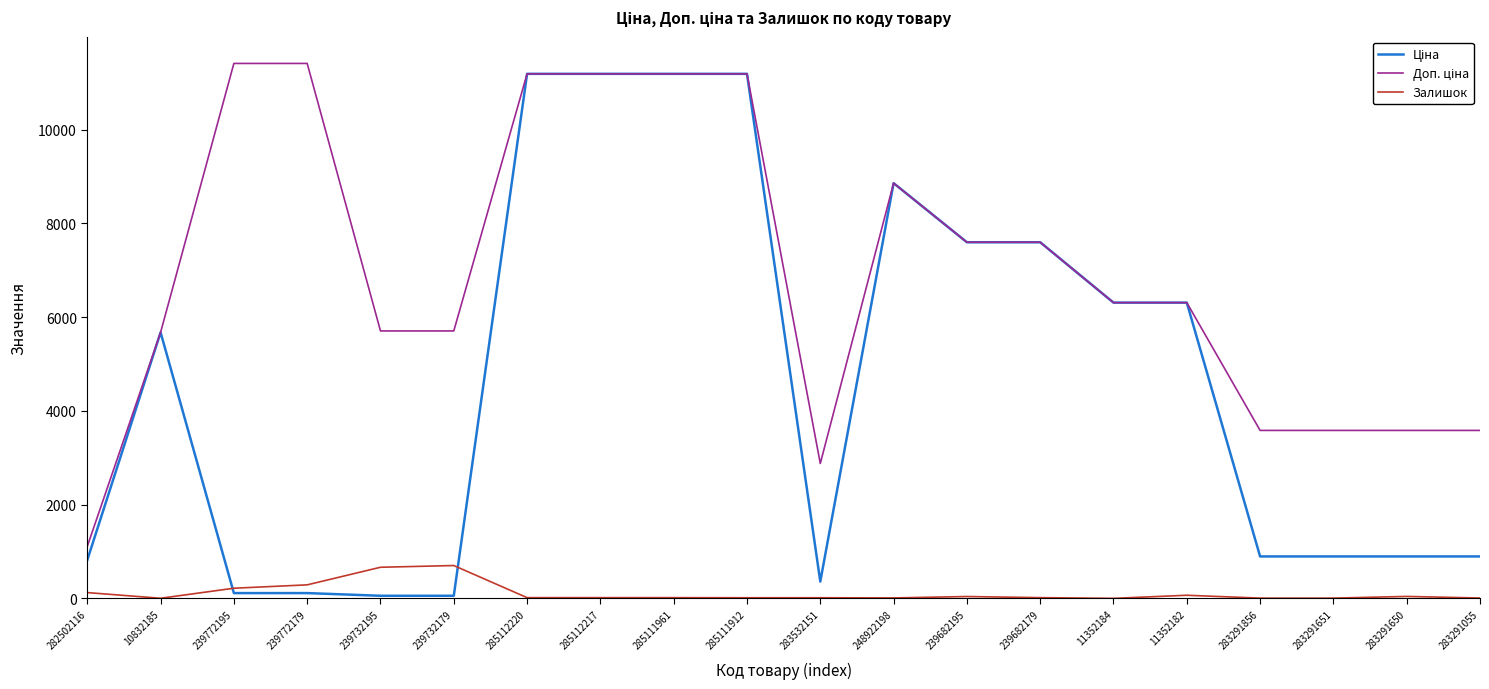

Is it true that Залишок equals 702.0 at 239732179?

True